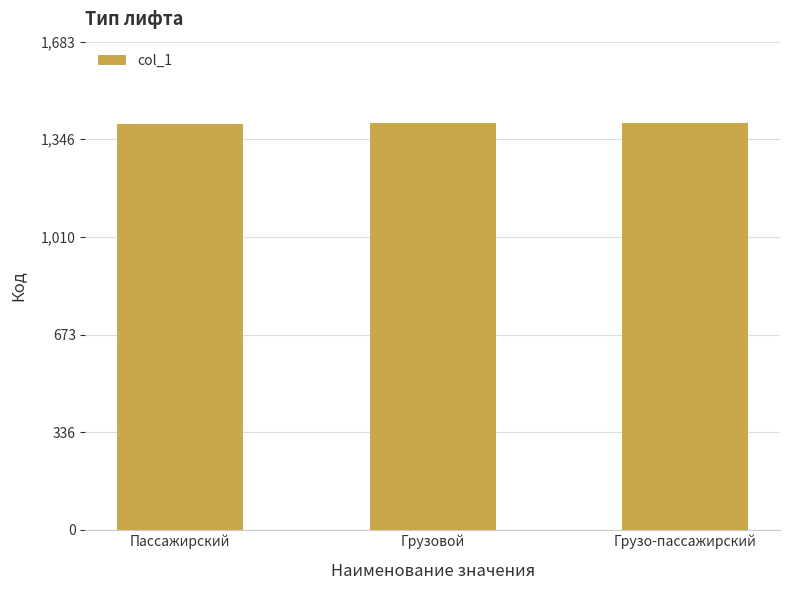

What is the minimum value shown in the chart?

1401